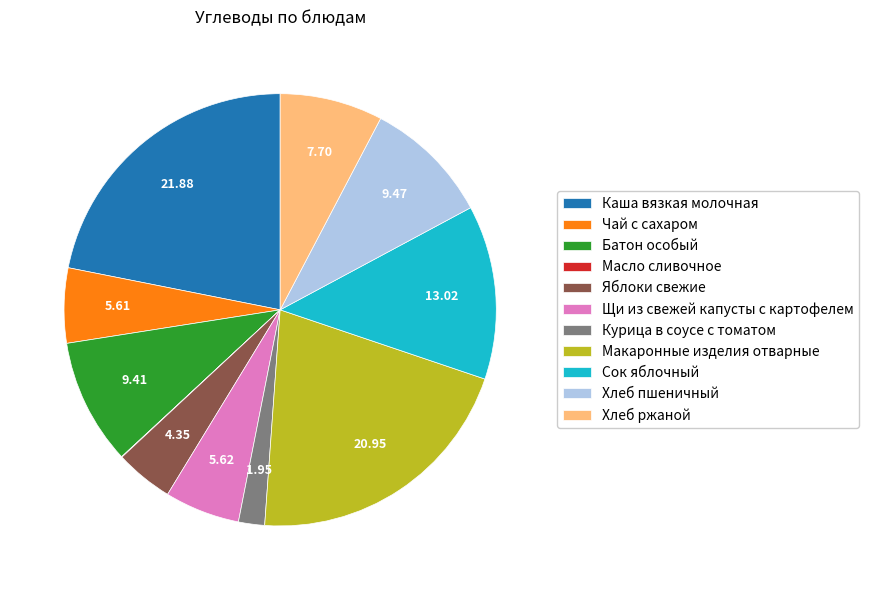

Is Макаронные изделия отварные the majority of the pie?

No